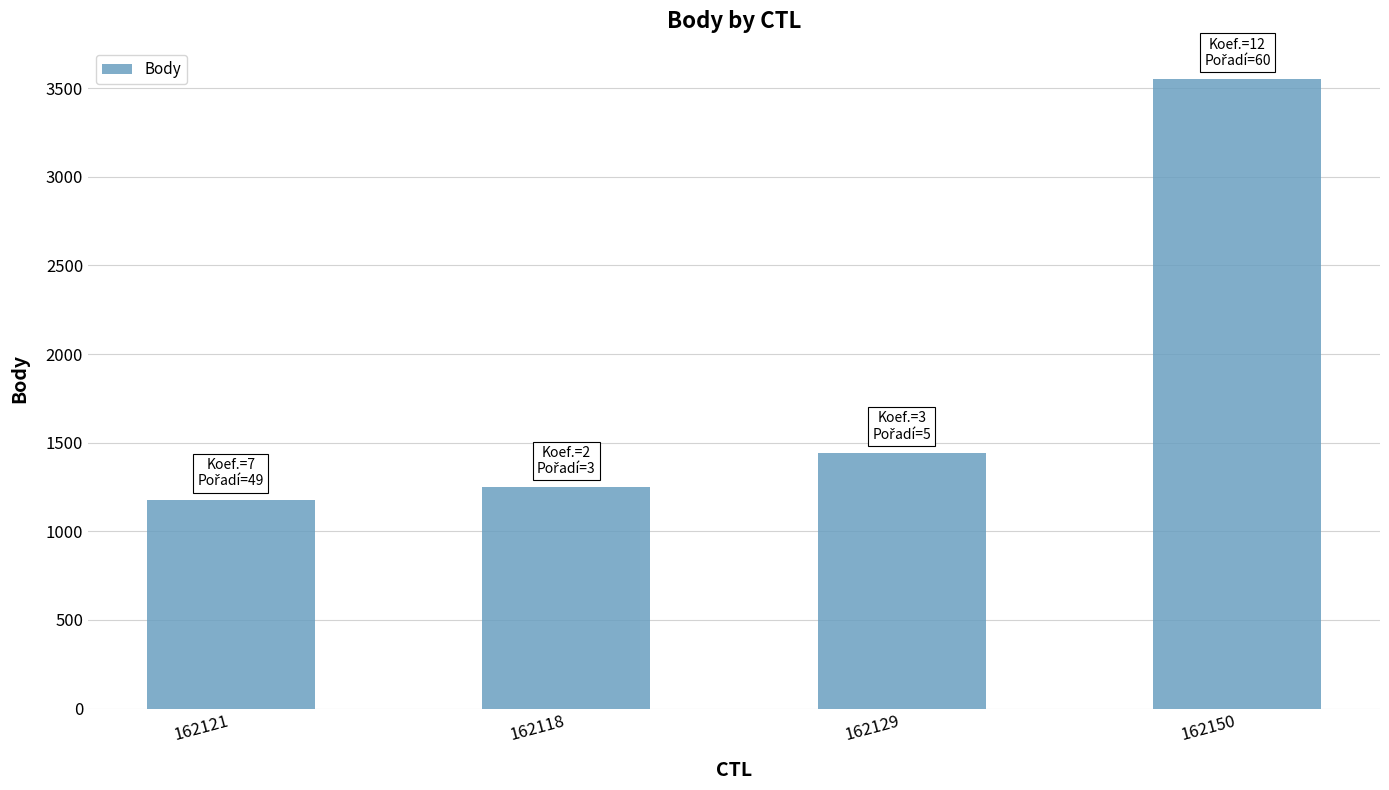

List the labels in order of value, smallest first.

162121, 162118, 162129, 162150